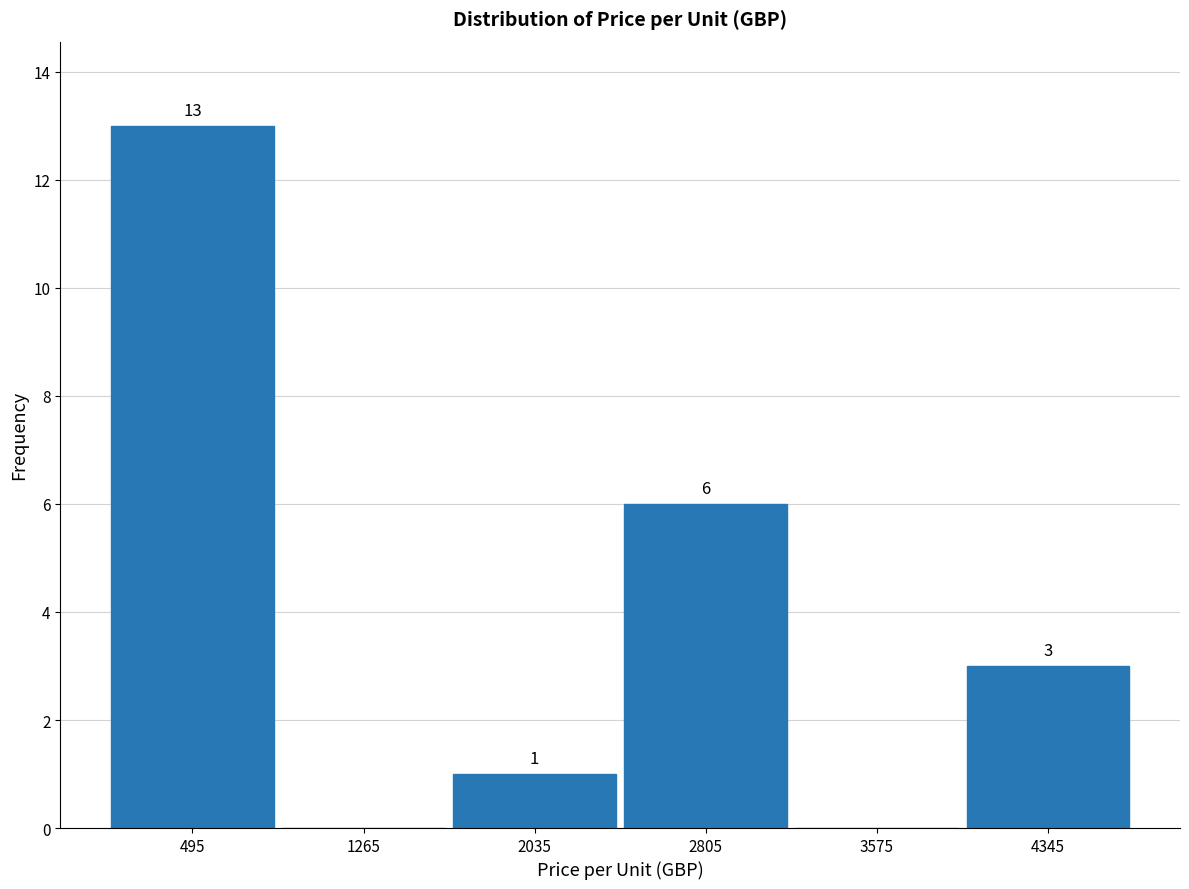

Which range on the x-axis has the tallest bar?

110 to 880